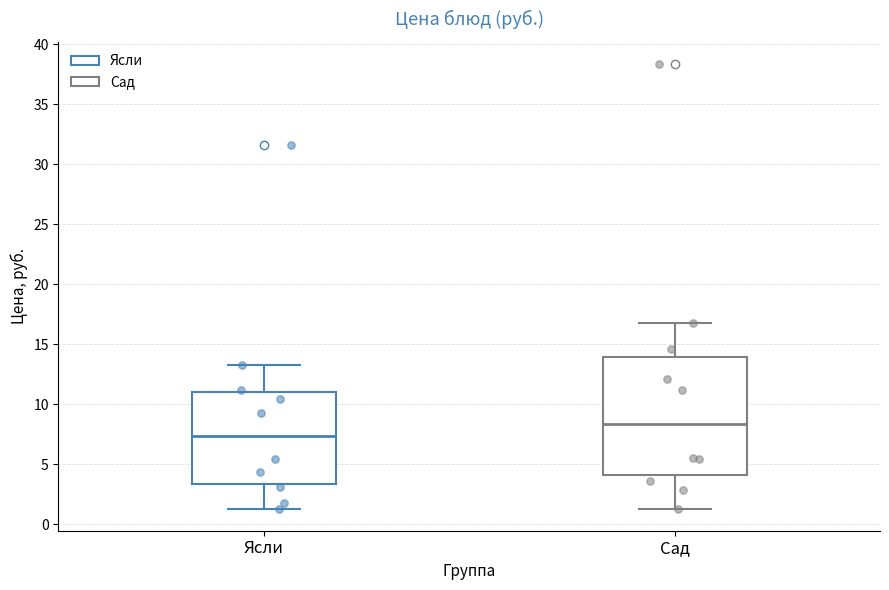

Where is the lower edge of the box for Сад on the y-axis? The values are not printed on the chart, so give them approximately, as read against the axis.

4.0